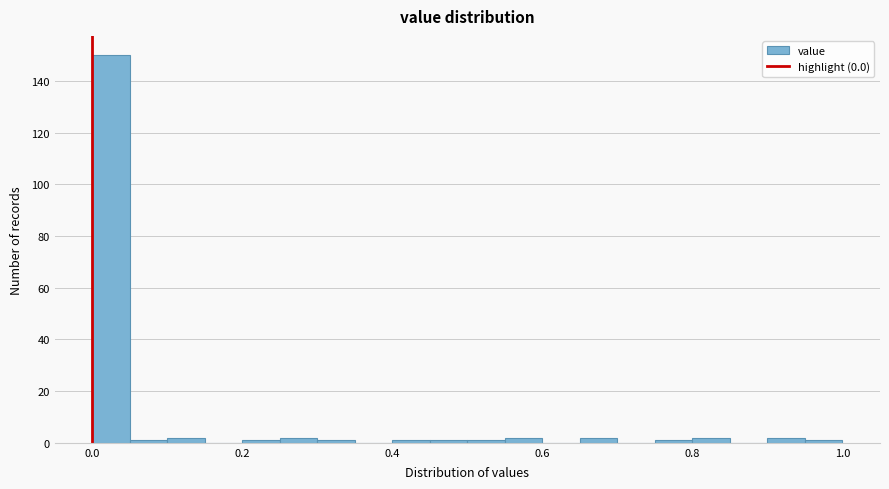

Around what value on the x-axis is the tallest bar? Give the approximate position of its centre, as read against the axis.

0.02